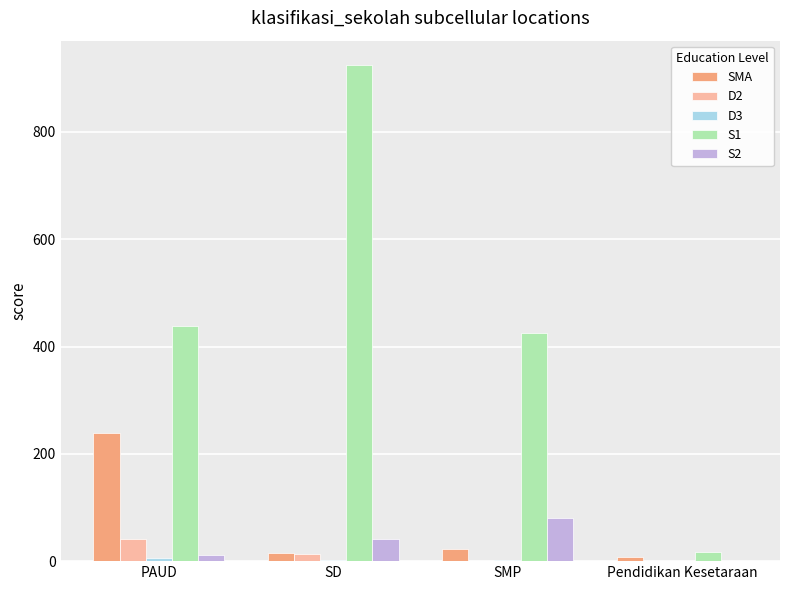

How many series are shown in this chart?

5